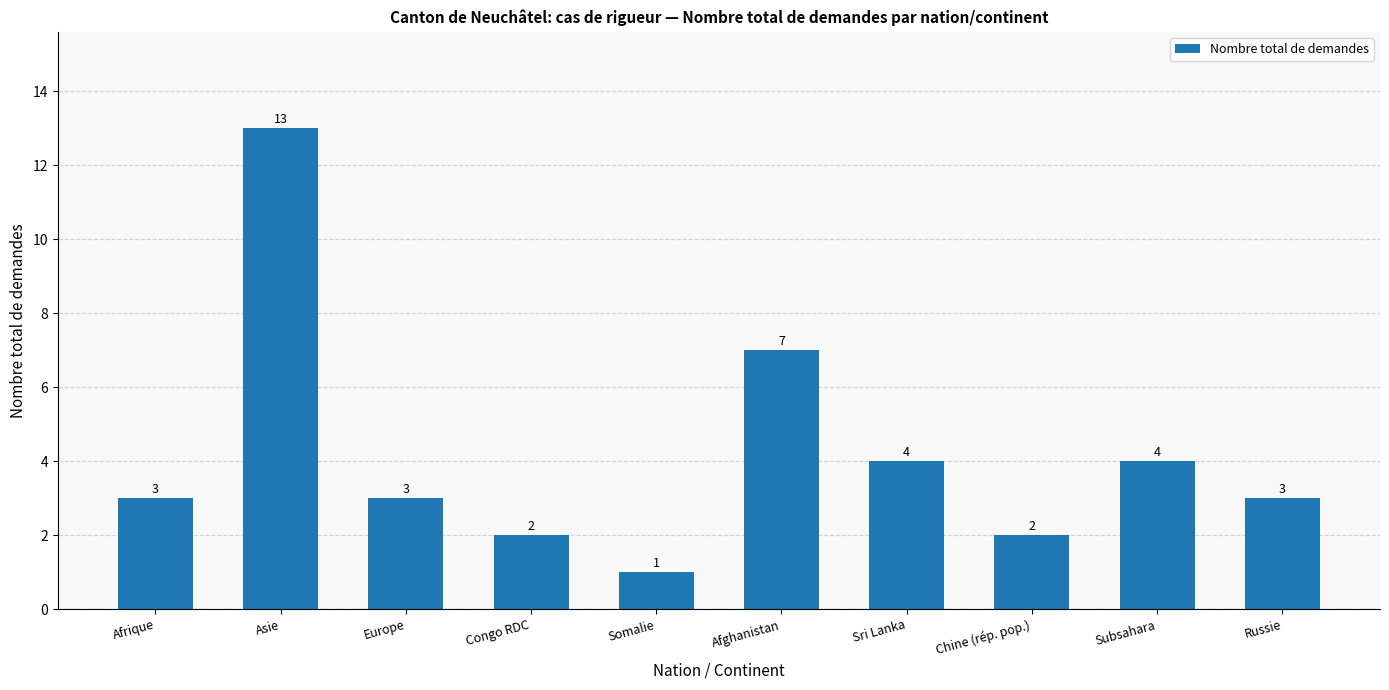

Approximately how many times larger is the value at Chine (rép. pop.) compared to Asie?

0.2